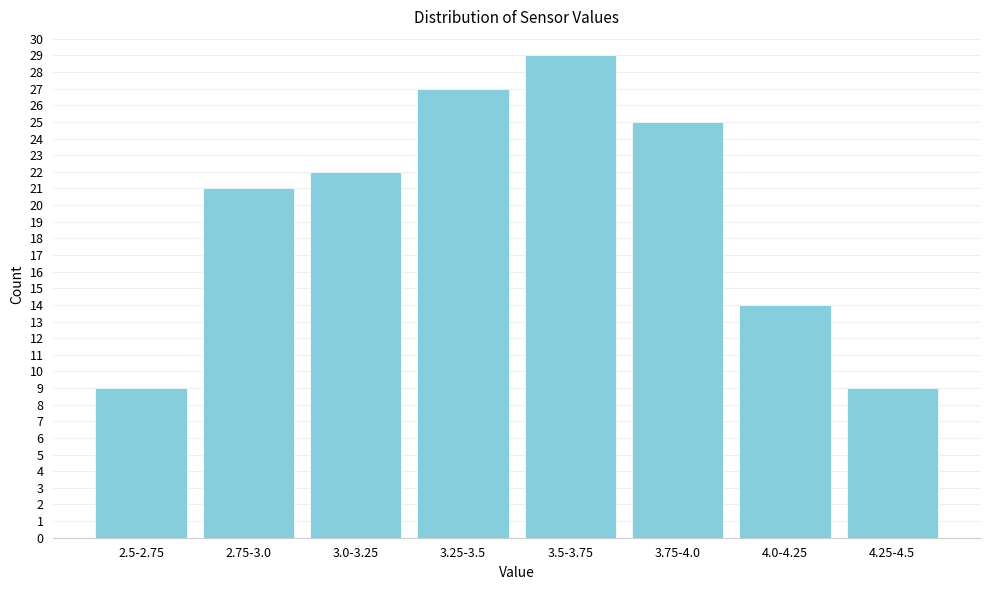

Reading left to right, what are all the values shown in this chart?

9	21	22	27	29	25	14	9